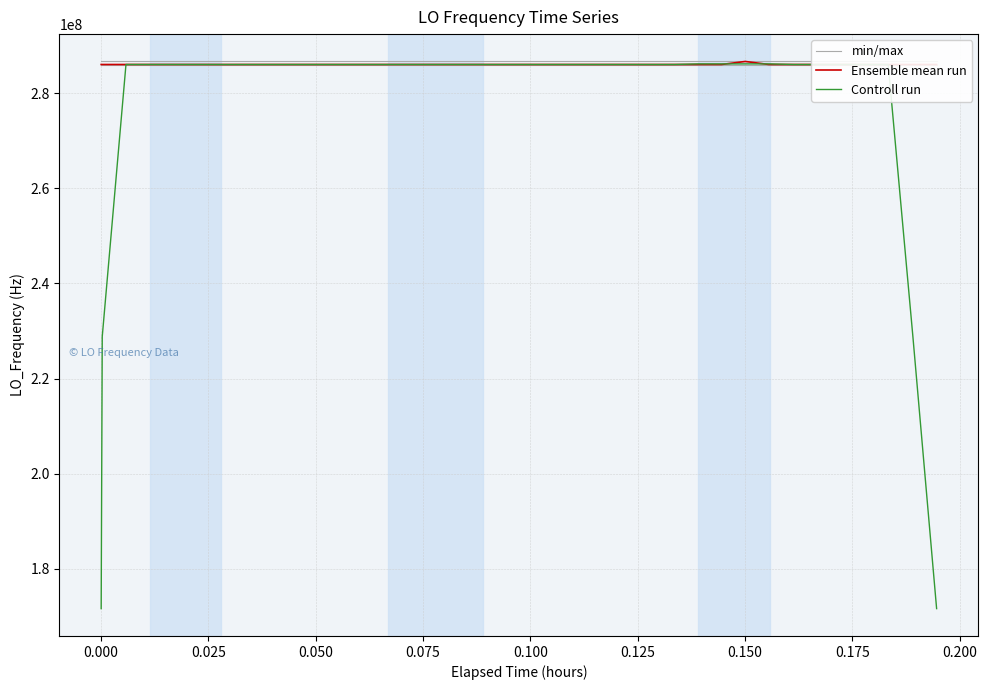

True or false: Ensemble mean run and min/max intersect in this chart.

False